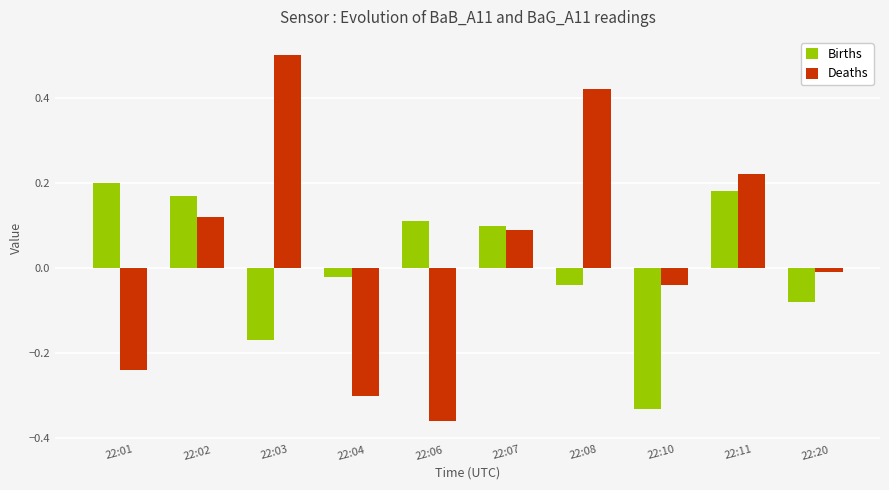

At 22:10, list the series in order from smallest to largest.

Births, Deaths